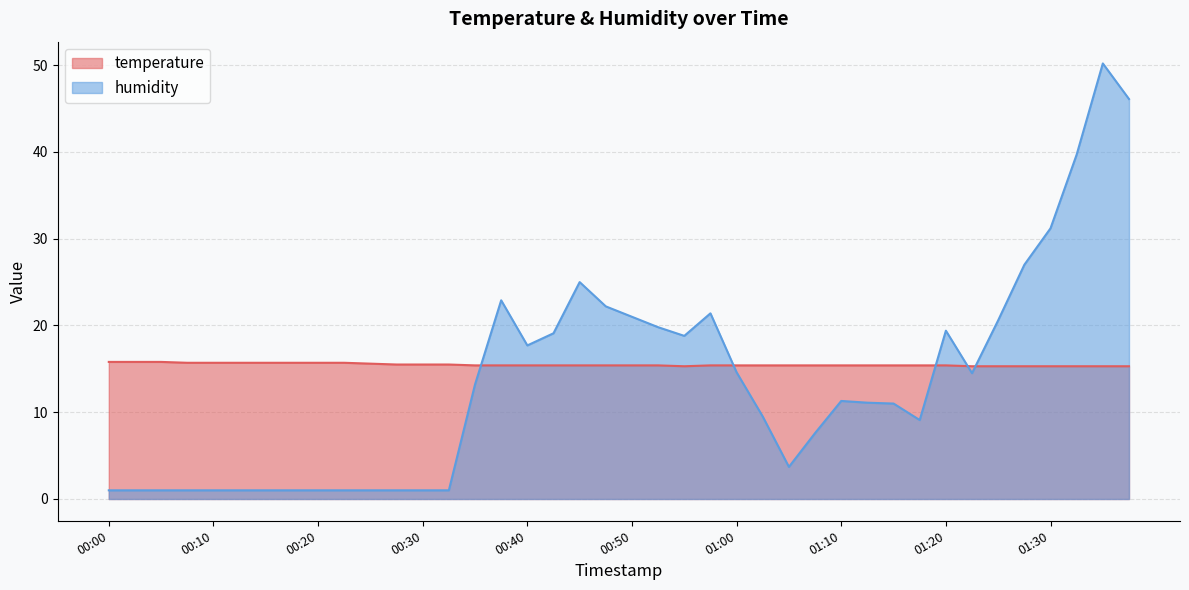

Reading left to right, transcribe all the data shown in this chart.

temperature: 15.8	15.8	15.8	15.7	15.7	15.7	15.7	15.7	15.7	15.7	15.6	15.5	15.5	15.5	15.4	15.4	15.4	15.4	15.4	15.4	15.4	15.4	15.3	15.4	15.4	15.4	15.4	15.4	15.4	15.4	15.4	15.4	15.4	15.3	15.3	15.3	15.3	15.3	15.3	15.3
humidity: 1.0	1.0	1.0	1.0	1.0	1.0	1.0	1.0	1.0	1.0	1.0	1.0	1.0	1.0	13.2	22.9	17.7	19.1	25.0	22.2	21.0	19.8	18.8	21.4	14.6	9.5	3.7	7.6	11.3	11.1	11.0	9.1	19.4	14.5	20.6	27.0	31.2	39.7	50.2	46.1